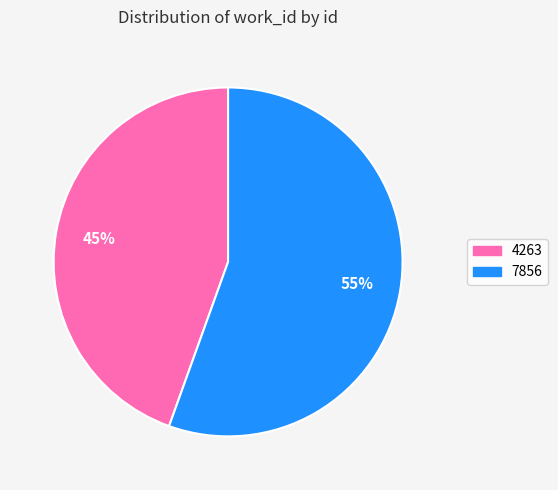

Is there any slice that represents more than half of the pie?

Yes